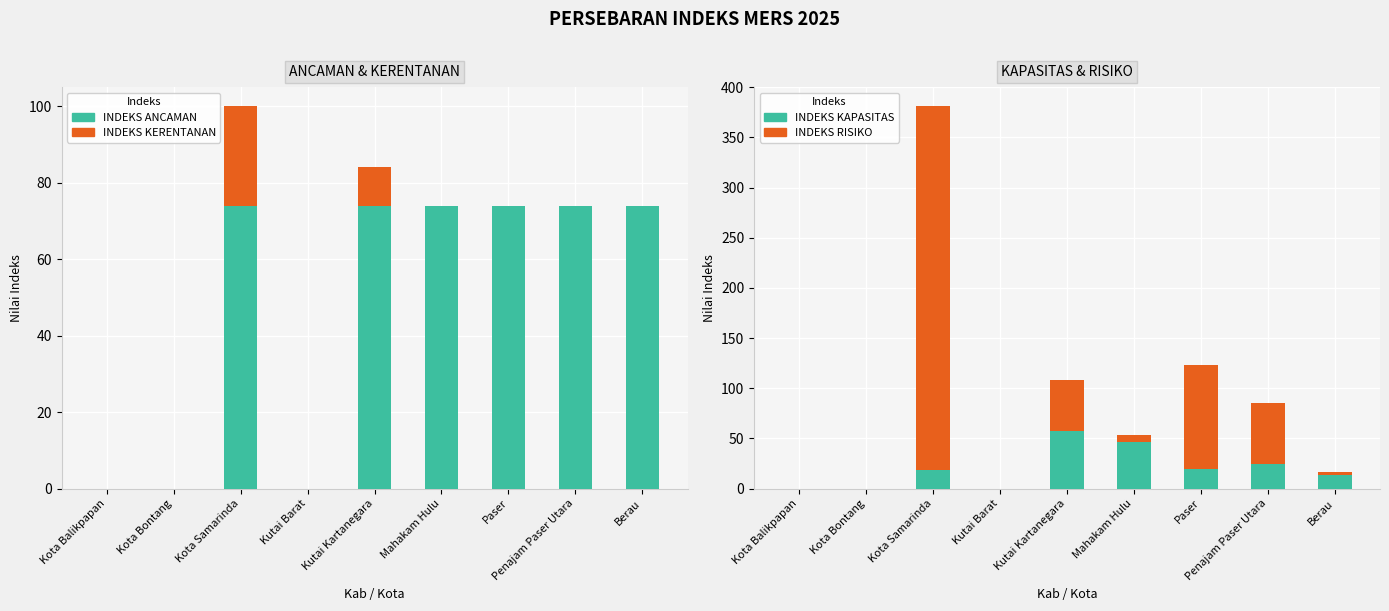

True or false: INDEKS RISIKO has a value of 224 at Kota Balikpapan.

False